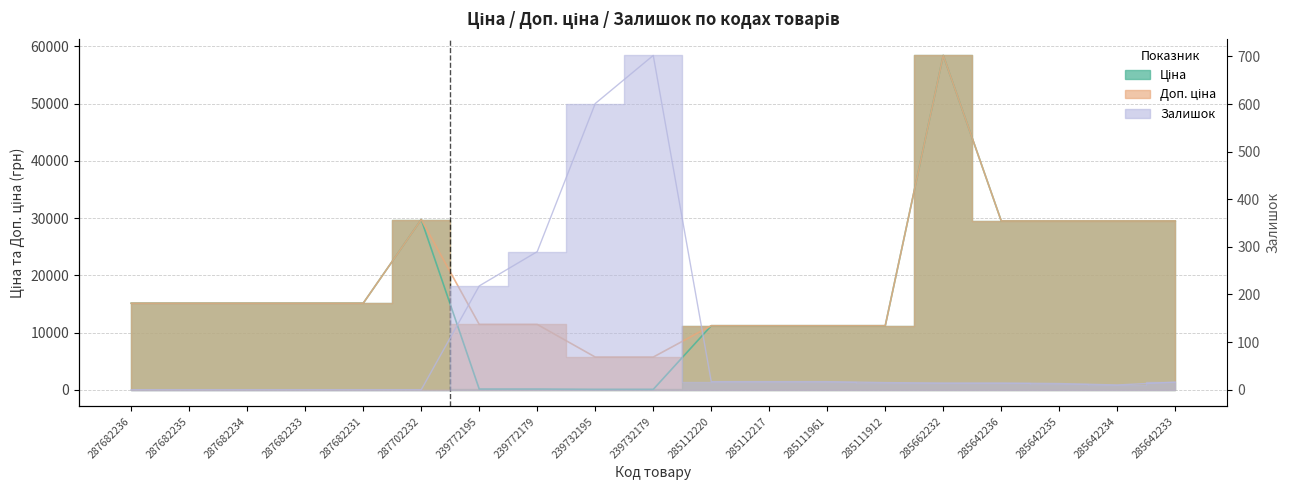

True or false: Залишок and Доп. ціна cross at least once.

False